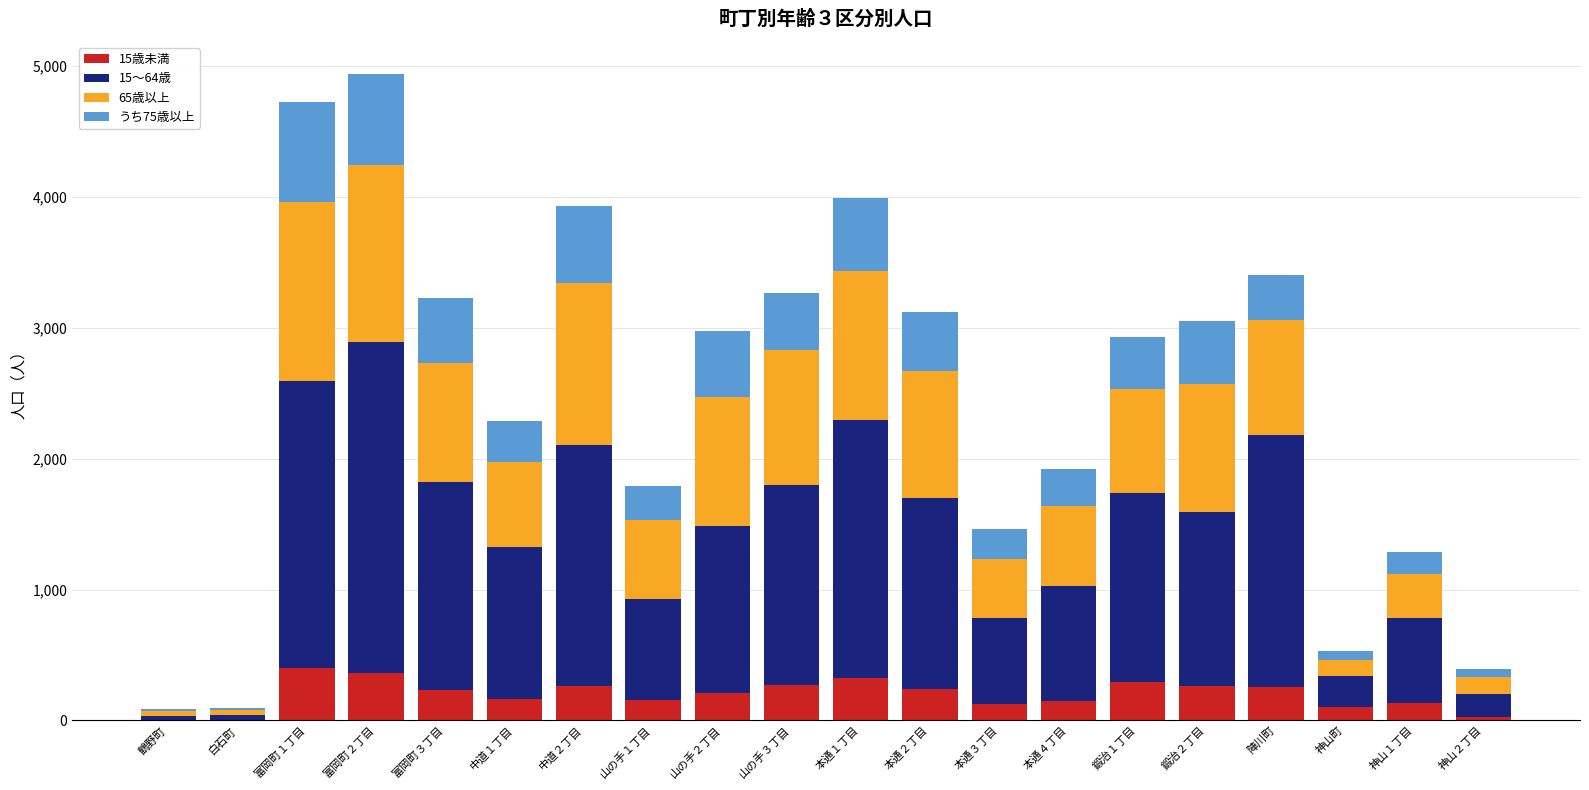

What is the total value across all series at 陣川町?

3406